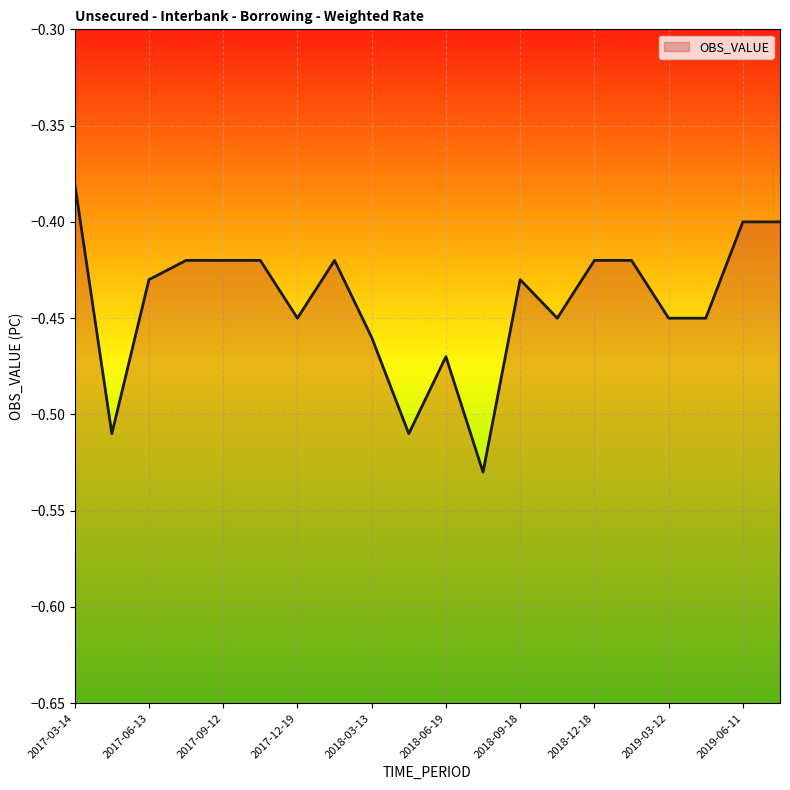

How many points are lower than both their immediate neighbors (excluding endpoints)?

5